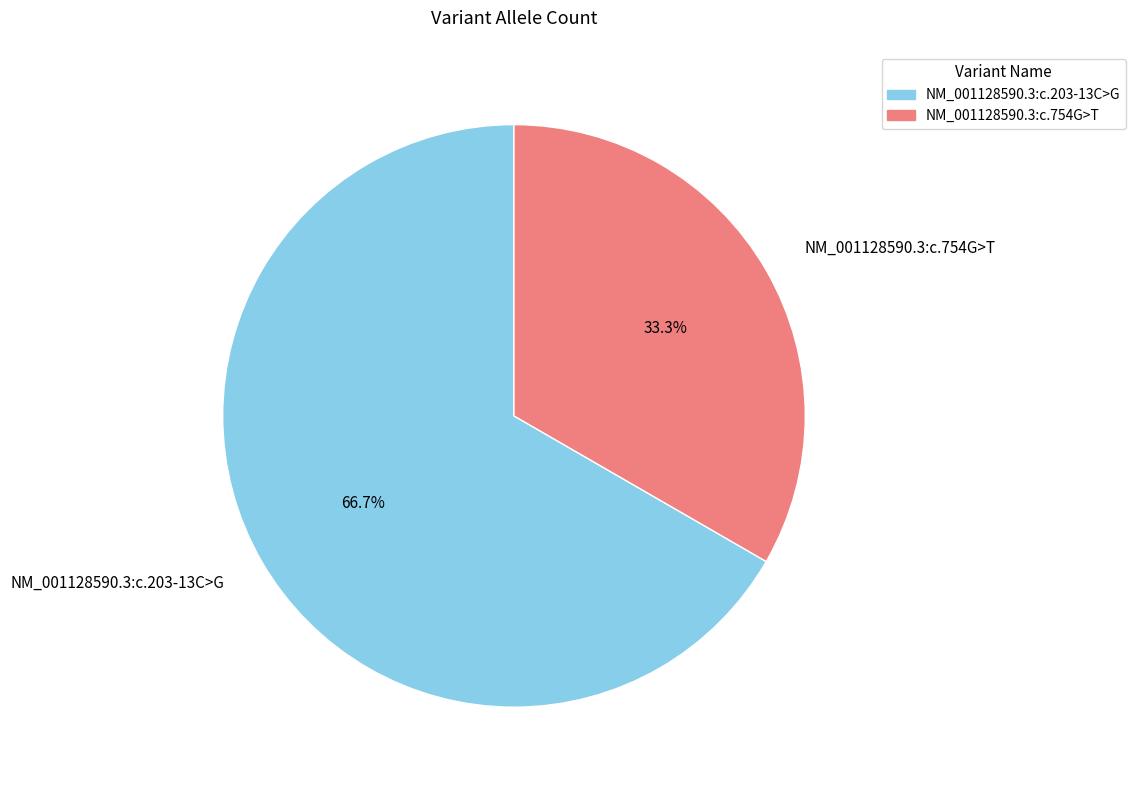

Which category accounts for the majority?

NM_001128590.3:c.203-13C>G